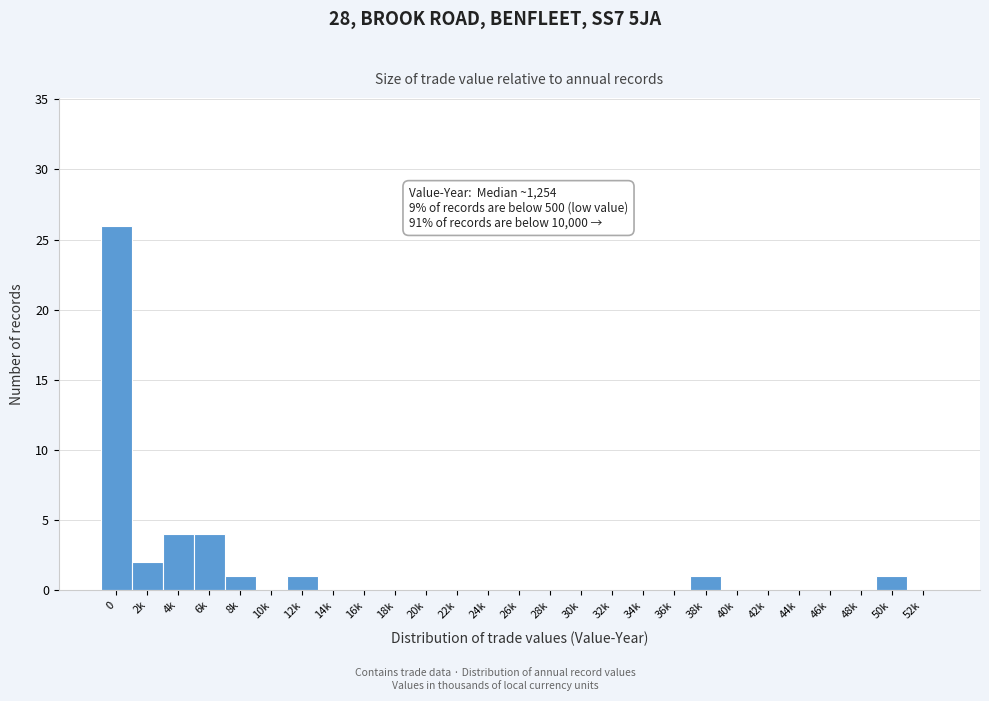

Reading left to right, extract all data points from this chart.

0=26	2k=2	4k=4	6k=4	8k=1	10k=0	12k=1	14k=0	16k=0	18k=0	20k=0	22k=0	24k=0	26k=0	28k=0	30k=0	32k=0	34k=0	36k=0	38k=1	40k=0	42k=0	44k=0	46k=0	48k=0	50k=1	52k=0